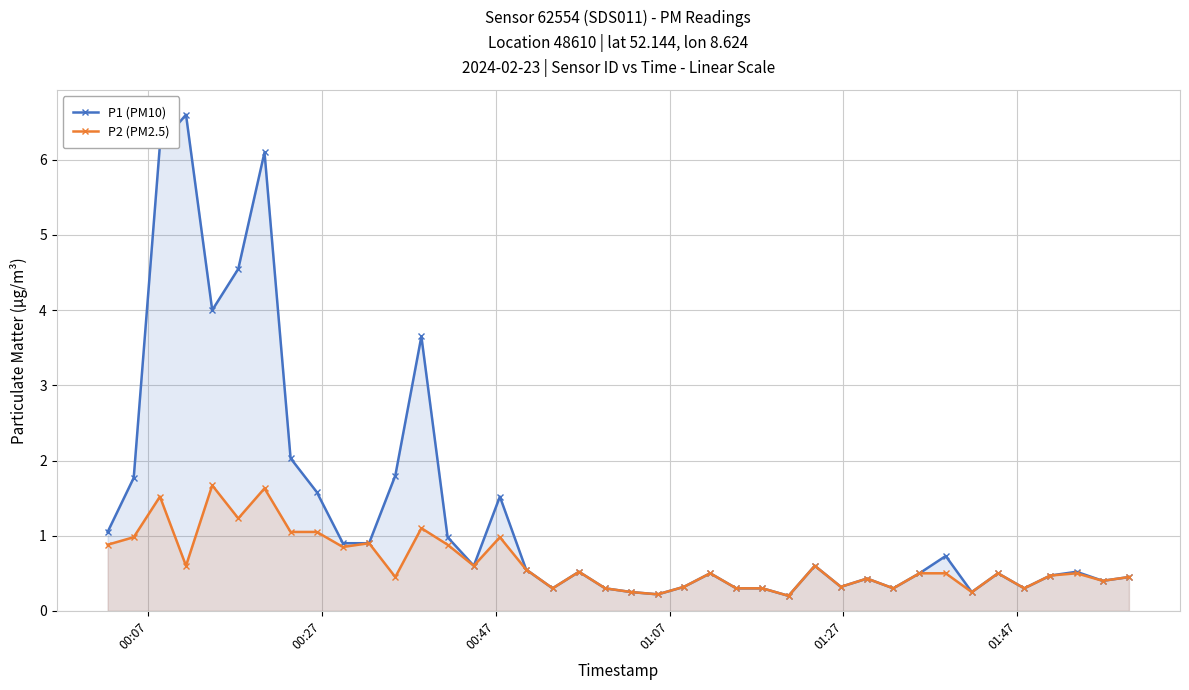

What is the value of the P2 (PM2.5) point at the 26th from the left?

0.3